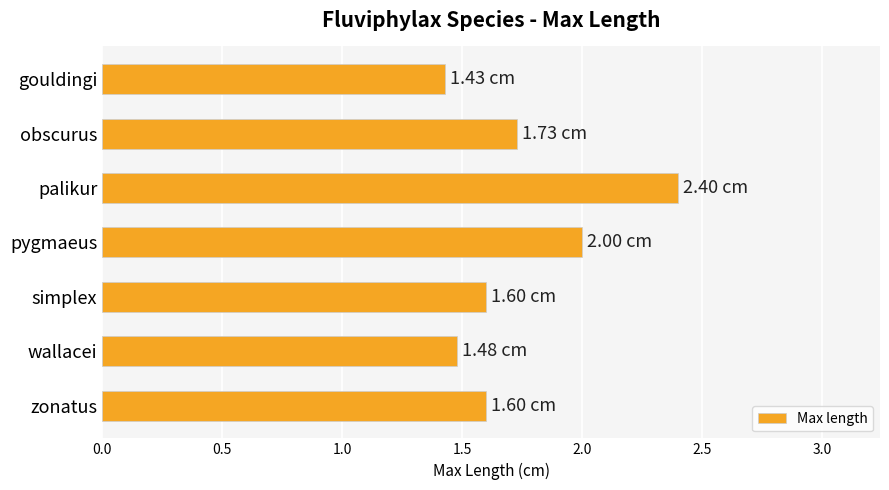

How many bars are there in total?

7